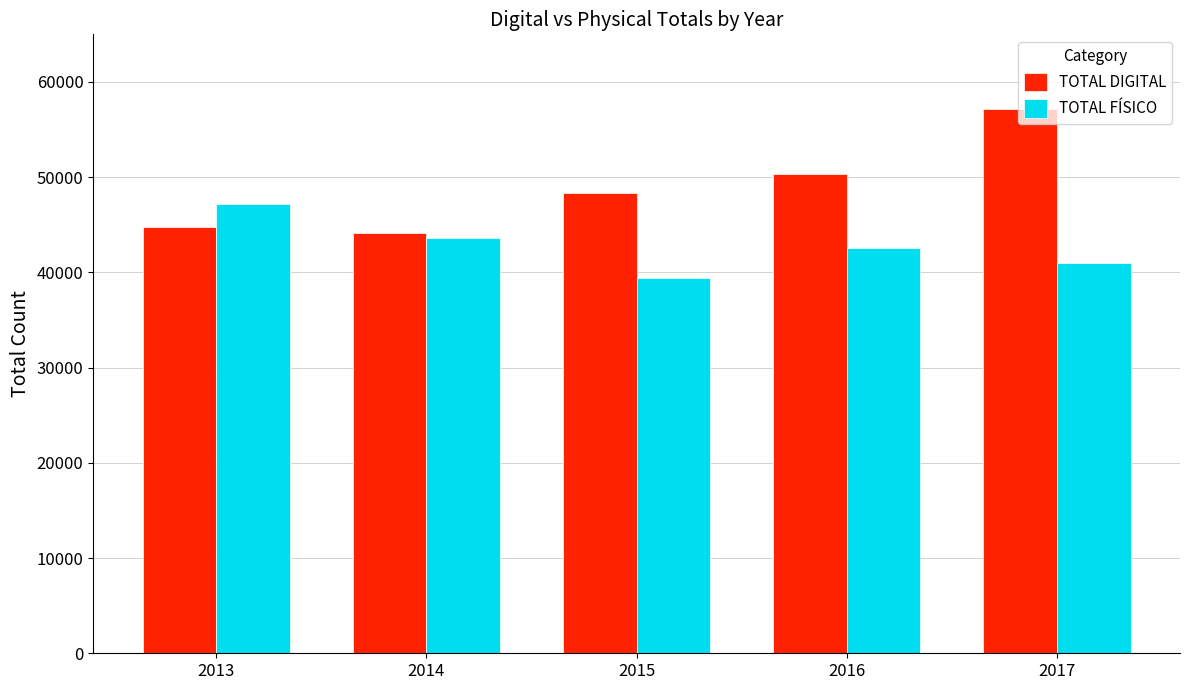

Is the value of TOTAL DIGITAL at 2014 greater than the value of TOTAL FÍSICO at 2014?

Yes